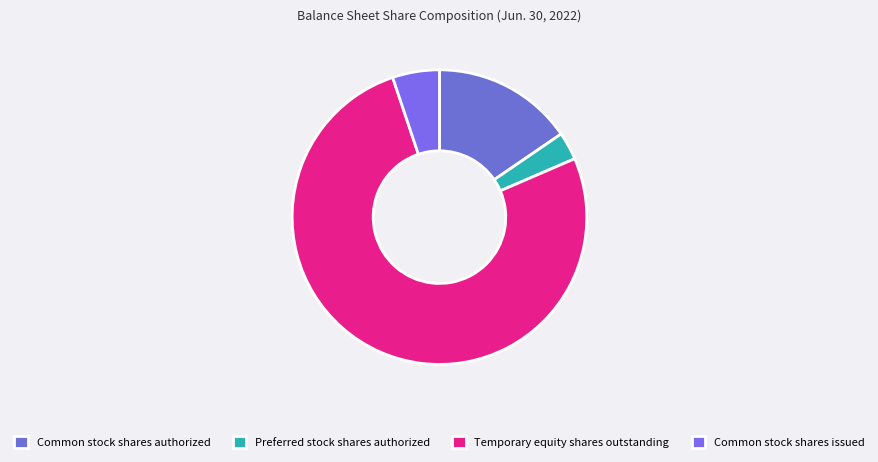

Does Common stock shares authorized account for over 50% of the chart?

No